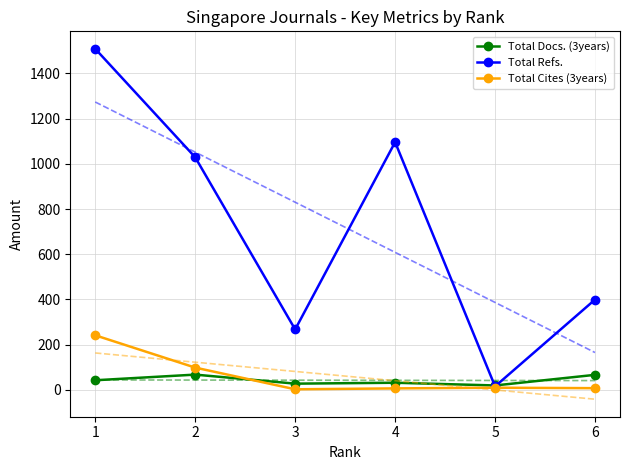

The value of Total Cites (3years) at 4 is 6. True or false?

True